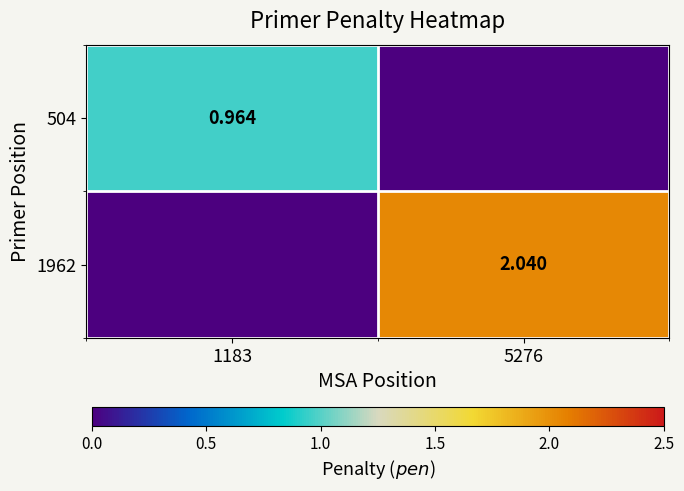

At how many categories does at least one series exceed 1?

1